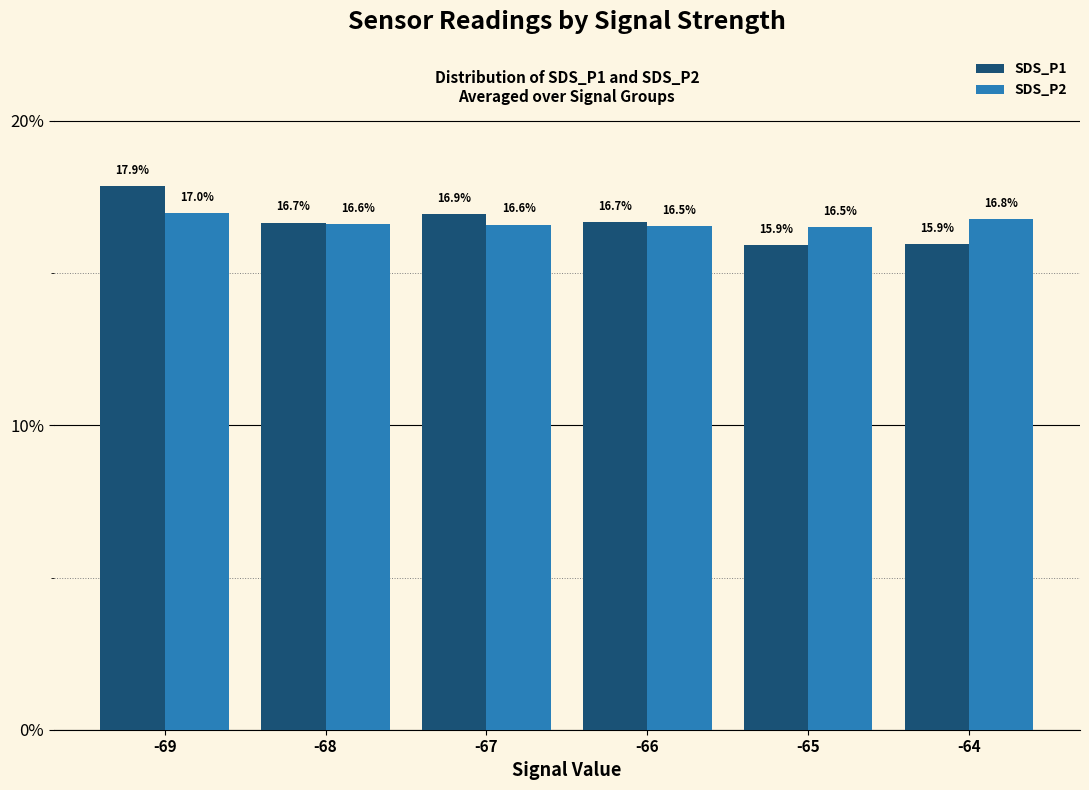

Reading right to left, what are all the values shown in this chart?

SDS_P1: 15.9	15.9	16.7	16.9	16.7	17.9
SDS_P2: 16.8	16.5	16.5	16.6	16.6	17.0